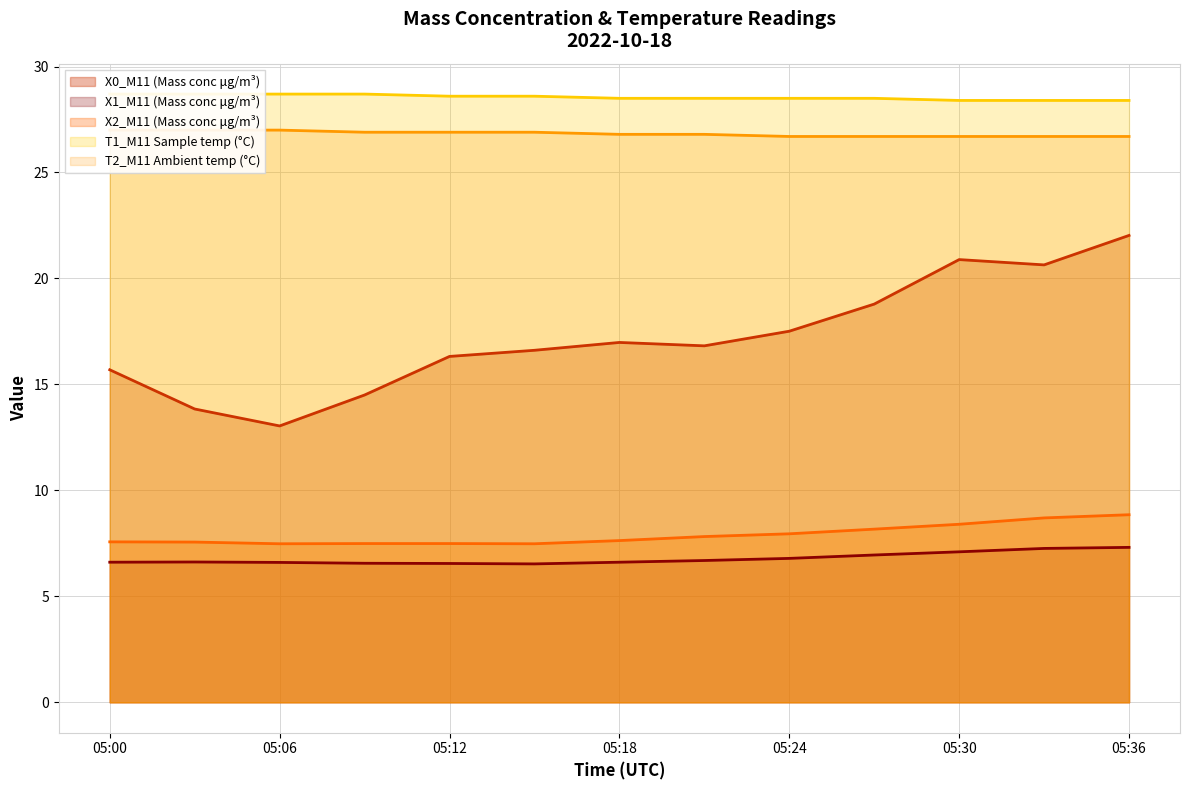

Reading right to left, extract all data points from this chart.

X0_M11 (Mass conc μg/m³): 22.0	20.6	20.9	18.8	17.5	16.8	17.0	16.6	16.3	14.5	13.0	13.8	15.7
X1_M11 (Mass conc μg/m³): 7.3	7.3	7.1	7.0	6.8	6.7	6.6	6.5	6.5	6.6	6.6	6.6	6.6
X2_M11 (Mass conc μg/m³): 8.8	8.7	8.4	8.2	8.0	7.8	7.6	7.5	7.5	7.5	7.5	7.6	7.6
T1_M11 Sample temp (°C): 28.4	28.4	28.4	28.5	28.5	28.5	28.5	28.6	28.6	28.7	28.7	28.7	28.7
T2_M11 Ambient temp (°C): 26.7	26.7	26.7	26.7	26.7	26.8	26.8	26.9	26.9	26.9	27.0	27.0	27.0